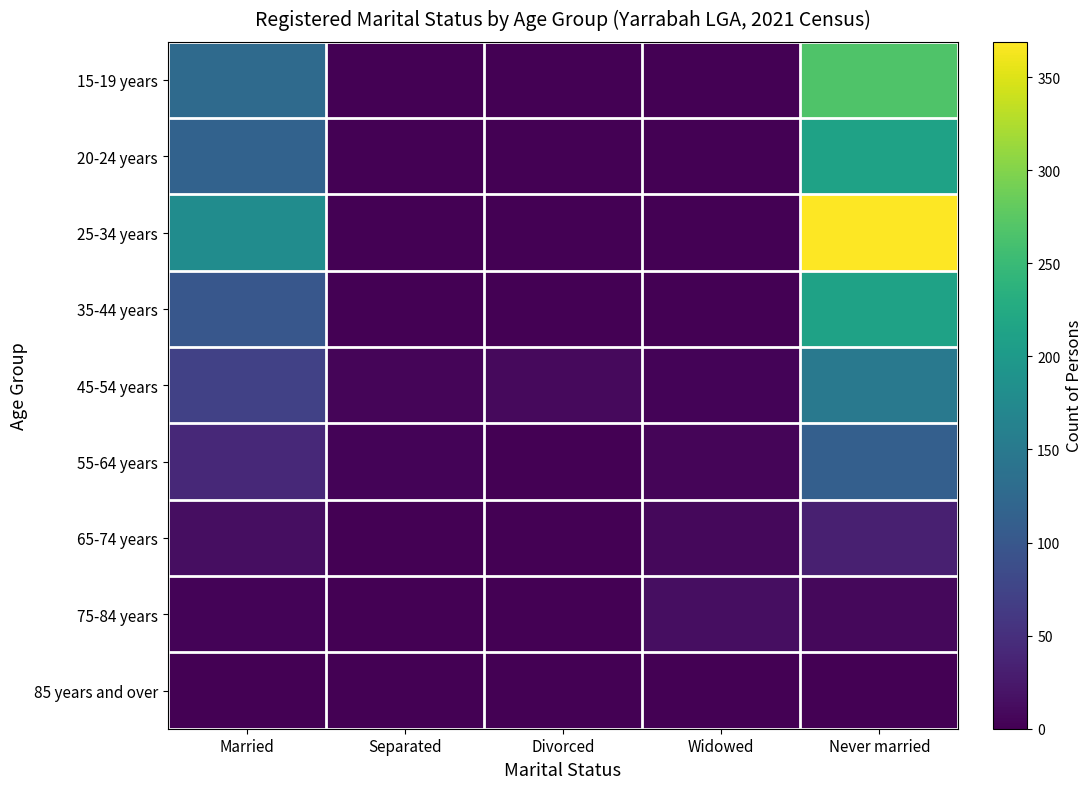

Which series changed the most between Married and Divorced?

25-34 years